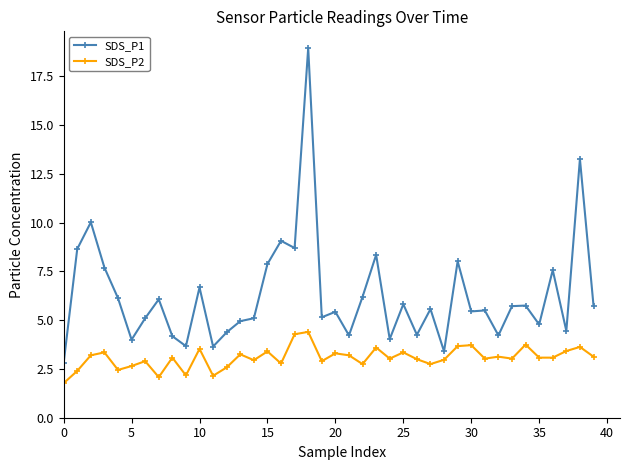

True or false: SDS_P1 has more than 0 interior local peaks.

True